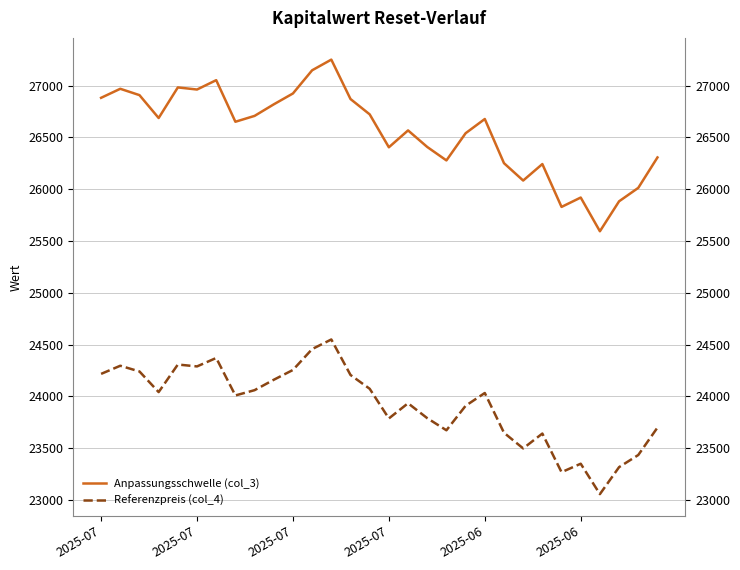

Which series has the largest range (max minus min)?

Anpassungsschwelle (col_3)